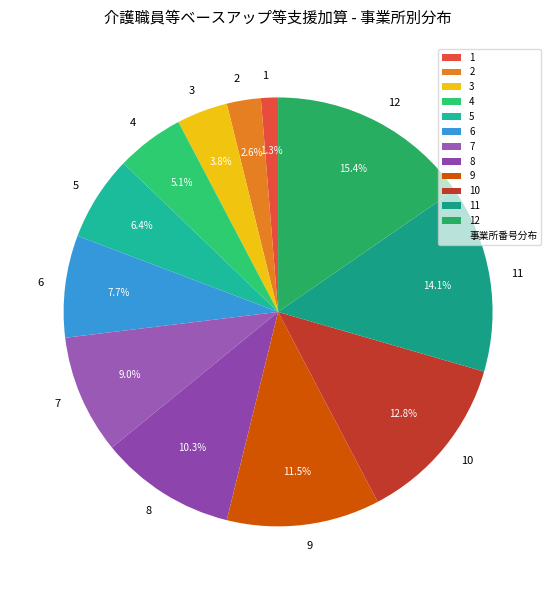

Is there any slice that represents more than half of the pie?

No